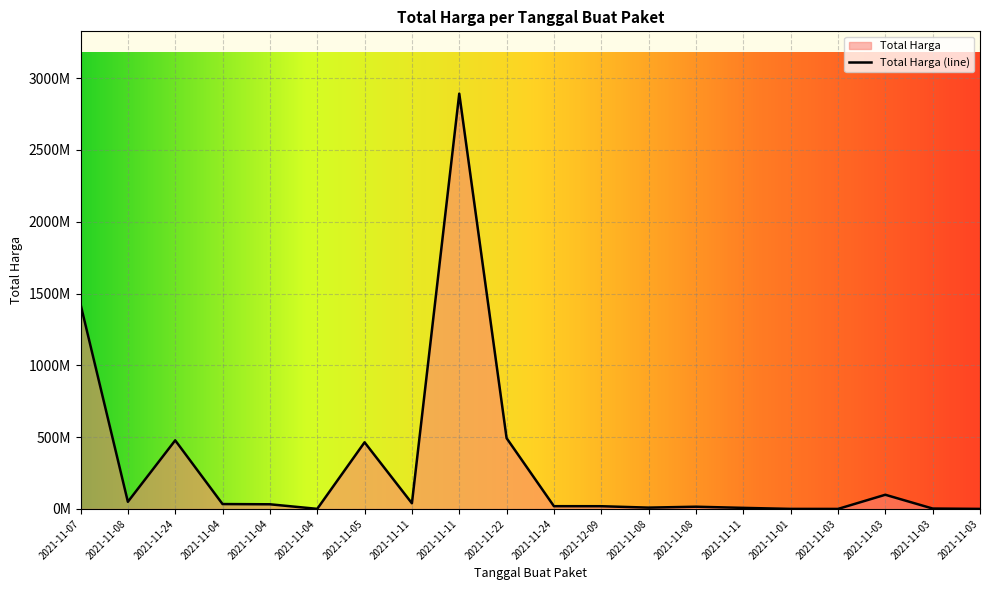

What is the ratio of the value at 2021-11-07 to the value at 2021-11-05?

3.1